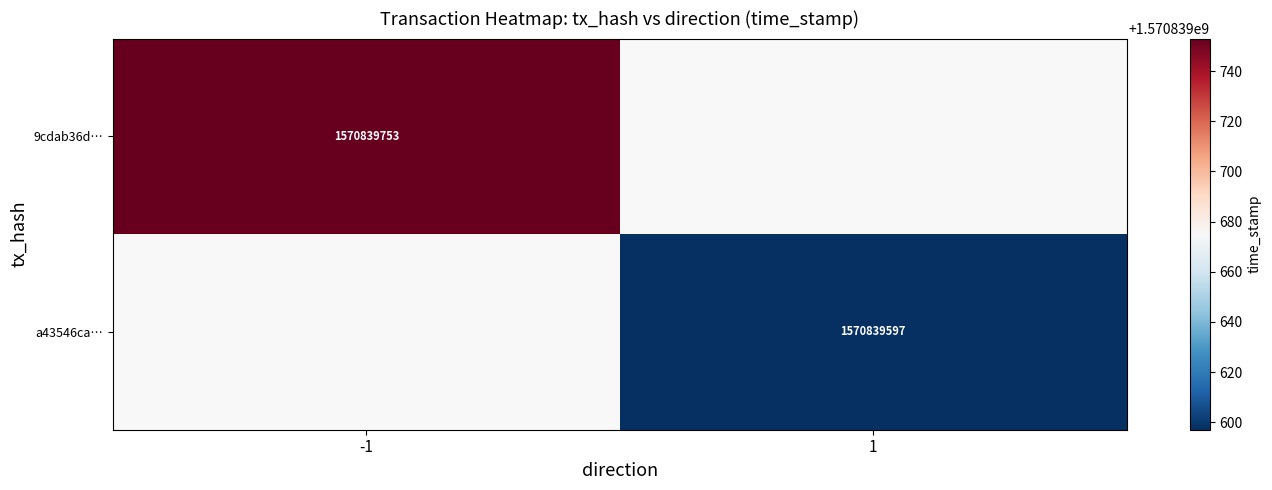

At which category is the sum across all series the highest?

-1